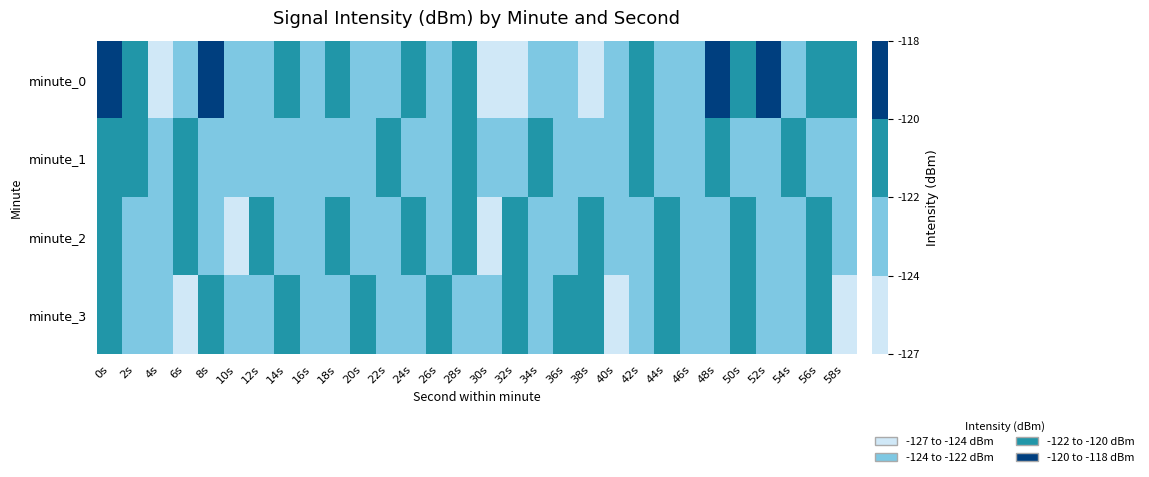

What is the spread (max minus min) of values at 58s?

2.4